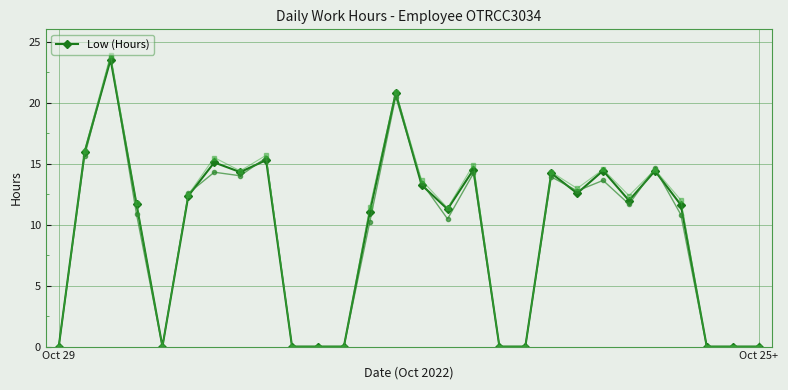

Which category has the lowest value across all series?

Oct 29